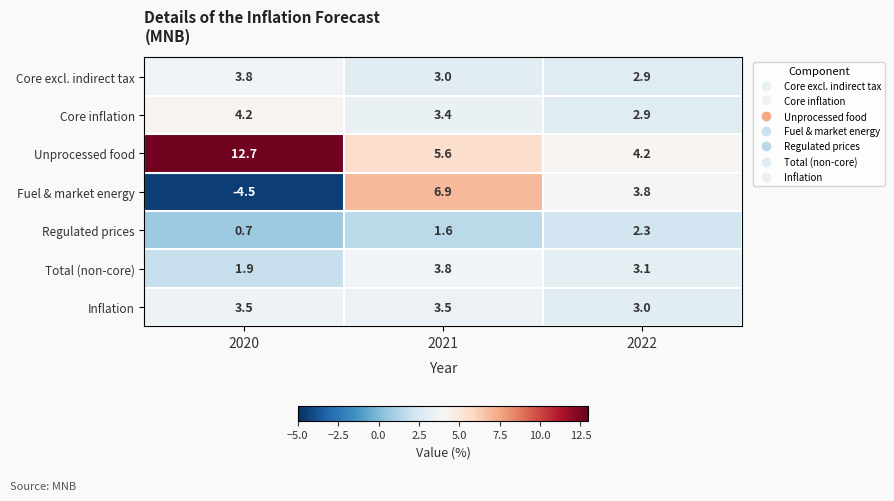

Reading left to right, extract all data points from this chart.

Core excl. indirect tax: 2020=3.8	2021=3.0	2022=2.9
Core inflation: 2020=4.2	2021=3.4	2022=2.9
Unprocessed food: 2020=12.7	2021=5.6	2022=4.2
Fuel & market energy: 2020=-4.5	2021=6.9	2022=3.8
Regulated prices: 2020=0.7	2021=1.6	2022=2.3
Total (non-core): 2020=1.9	2021=3.8	2022=3.1
Inflation: 2020=3.5	2021=3.5	2022=3.0